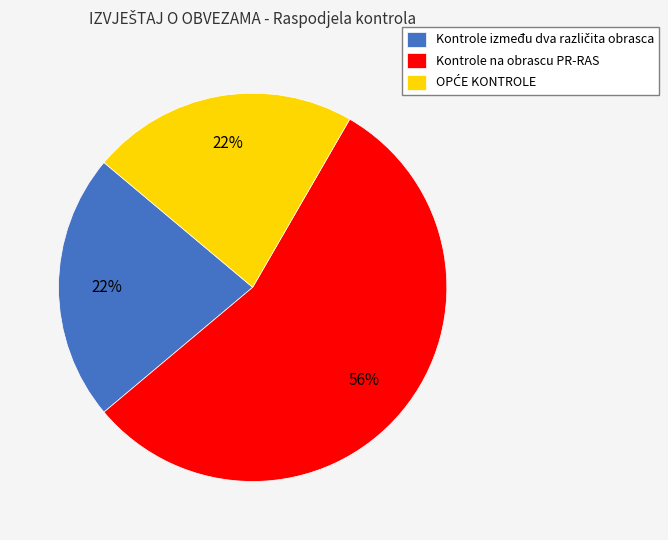

To the nearest percent, what portion does Kontrole na obrascu PR-RAS represent?

56%